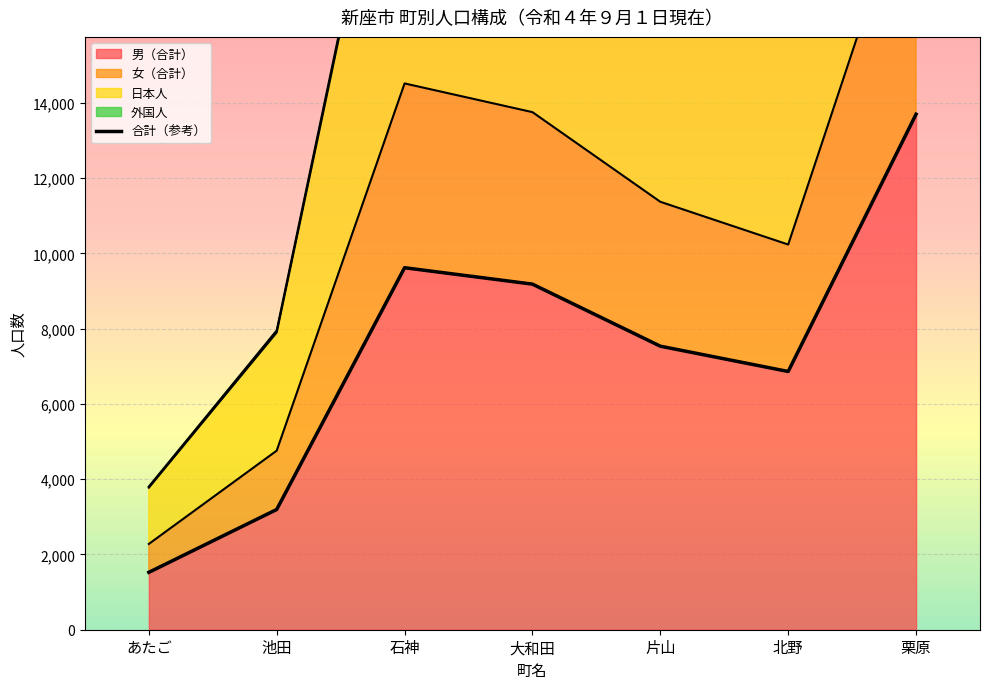

Which series has the largest total across all categories?

女（合計）